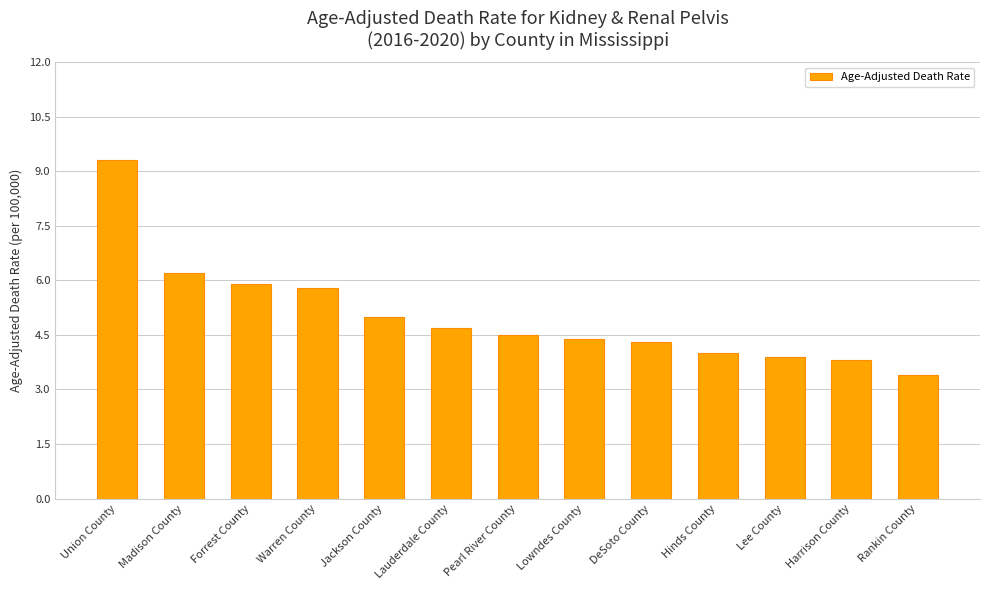

Where is the data nearest to the value 6?

Forrest County